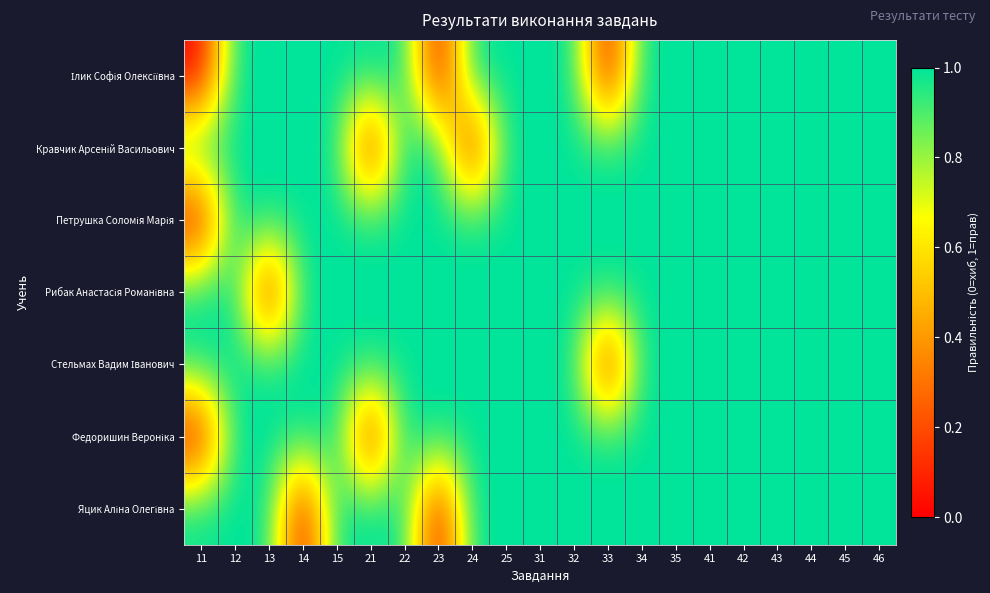

At which category is the sum across all series the highest?

12